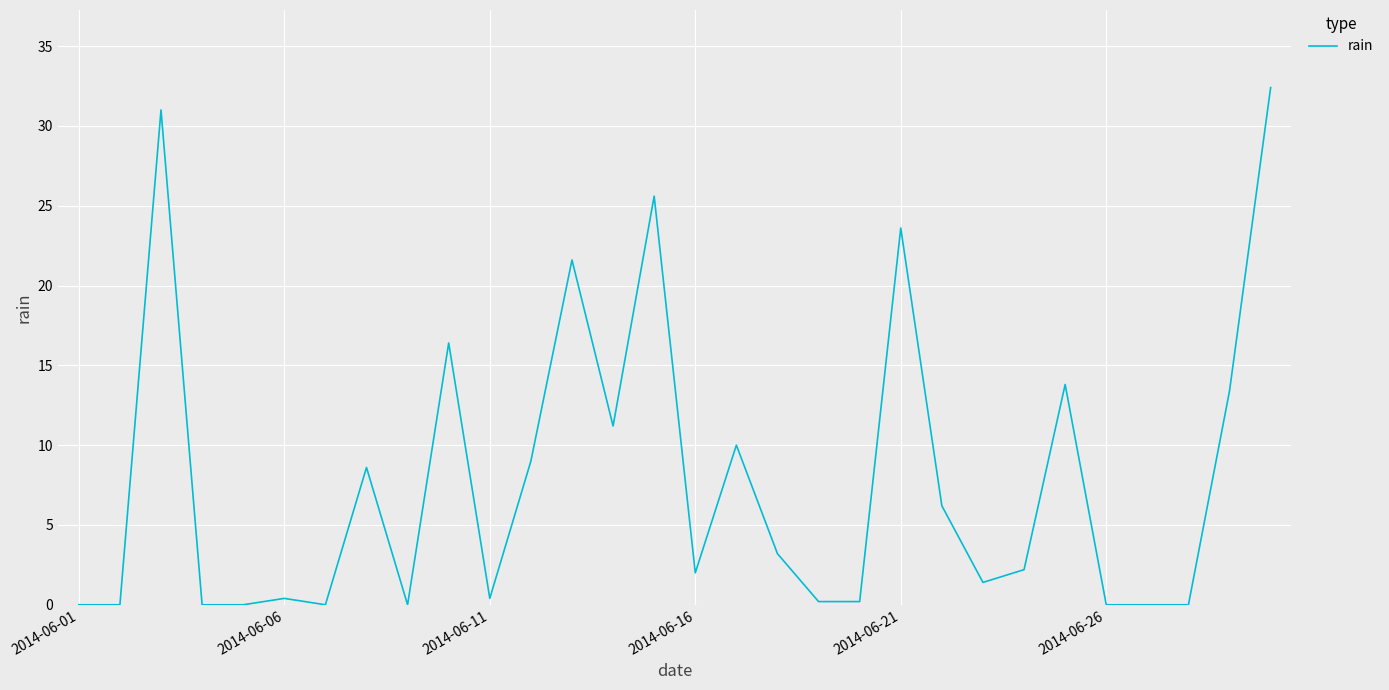

What is the difference between the maximum and minimum values?

32.4